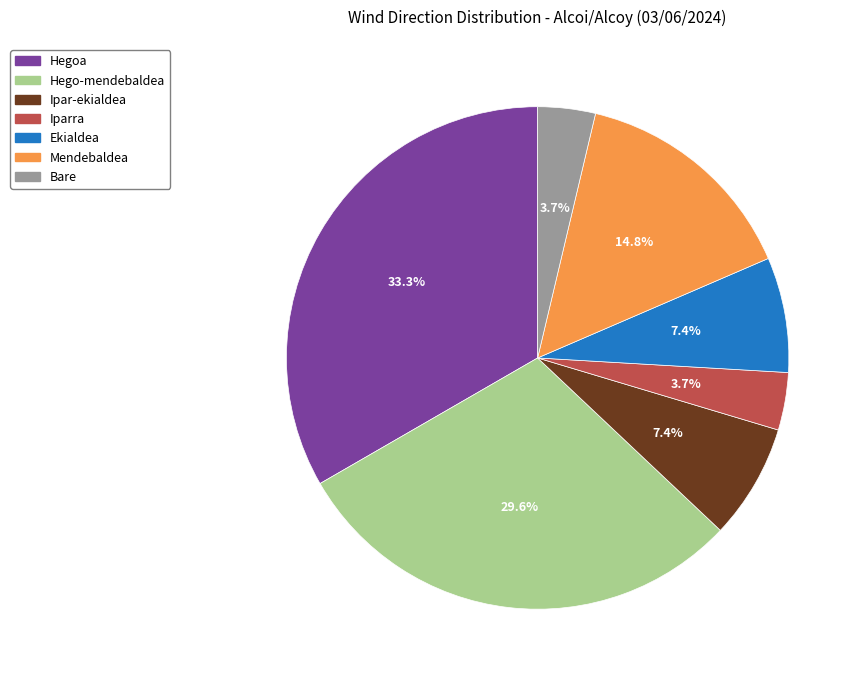

Which slice is the largest?

Hegoa